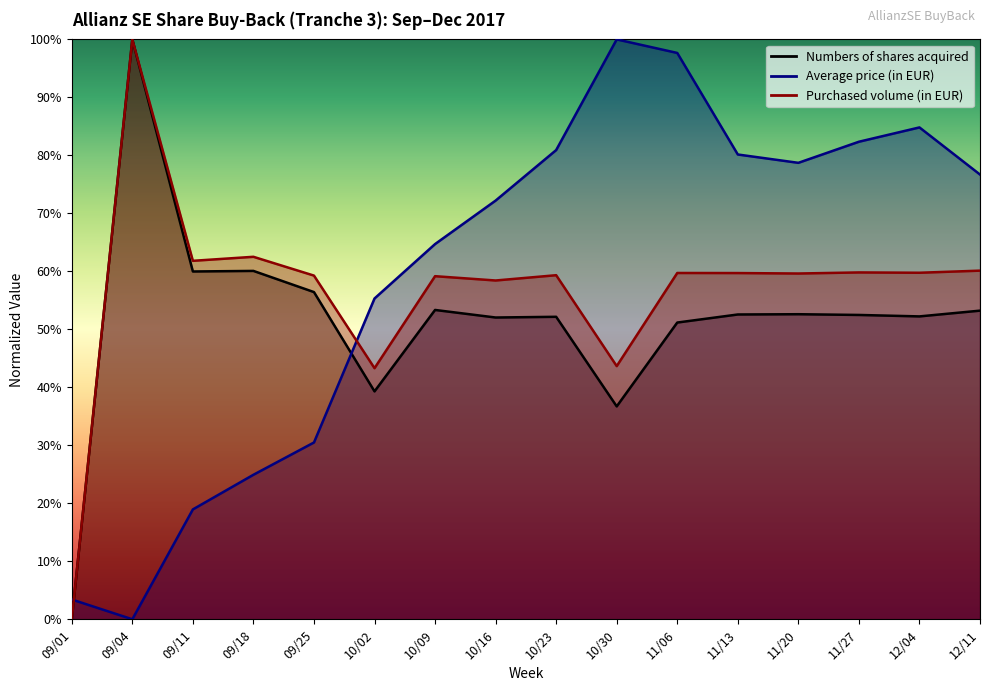

Reading left to right, list all the values displayed in this chart.

Numbers of shares acquired: 0.0	1.0	0.6	0.6	0.6	0.4	0.5	0.5	0.5	0.4	0.5	0.5	0.5	0.5	0.5	0.5
Average price (in EUR): 0.0	0.0	0.2	0.2	0.3	0.6	0.6	0.7	0.8	1.0	1.0	0.8	0.8	0.8	0.8	0.8
Purchased volume (in EUR): 0.0	1.0	0.6	0.6	0.6	0.4	0.6	0.6	0.6	0.4	0.6	0.6	0.6	0.6	0.6	0.6